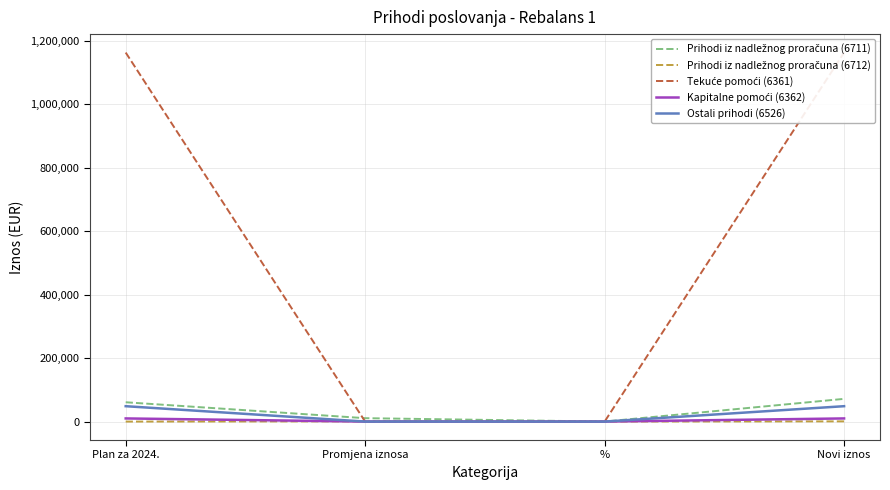

Reading left to right, what are all the values shown in this chart?

Prihodi iz nadležnog proračuna (6711): 60893.0	10722.0	17.6	71615.0
Prihodi iz nadležnog proračuna (6712): 0.0	700.0	0.0	700.0
Tekuće pomoći (6361): 1163250.0	0.0	0.0	1163250.0
Kapitalne pomoći (6362): 9900.0	0.0	0.0	9900.0
Ostali prihodi (6526): 48500.0	0.0	0.0	48500.0